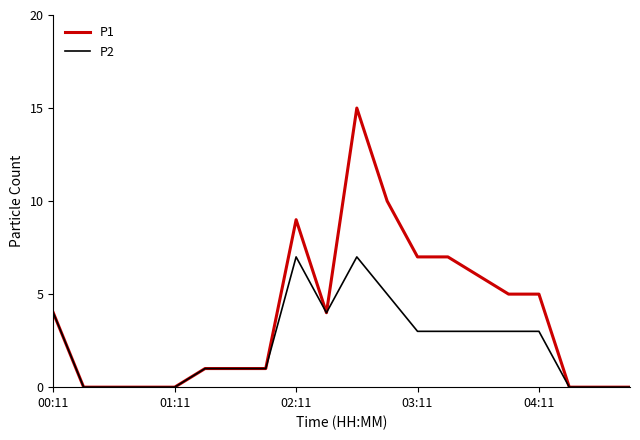

Which series has the largest range (max minus min)?

P1